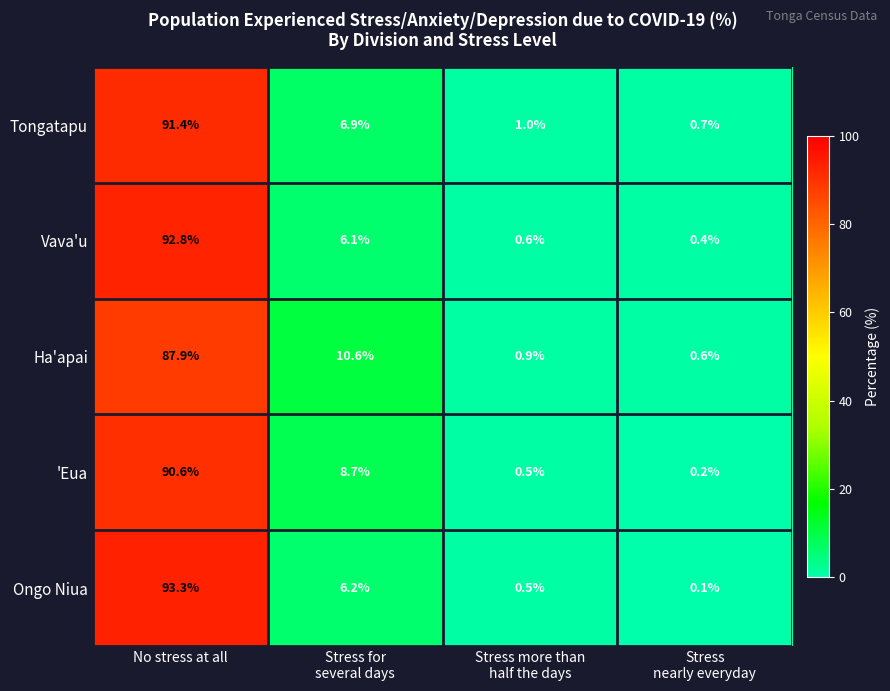

Reading left to right, what are all the values shown in this chart?

Tongatapu: 91.4	6.9	1.0	0.7
Vava'u: 92.8	6.1	0.6	0.4
Ha'apai: 87.9	10.6	0.9	0.6
'Eua: 90.6	8.7	0.5	0.2
Ongo Niua: 93.3	6.2	0.5	0.1